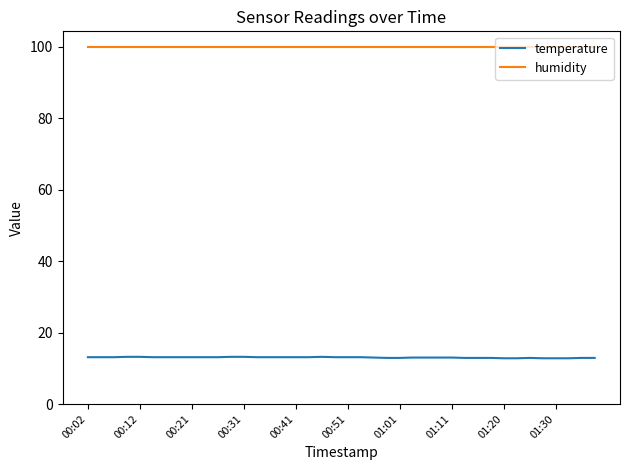

Rank the series by their average value, from highest to lowest.

humidity, temperature